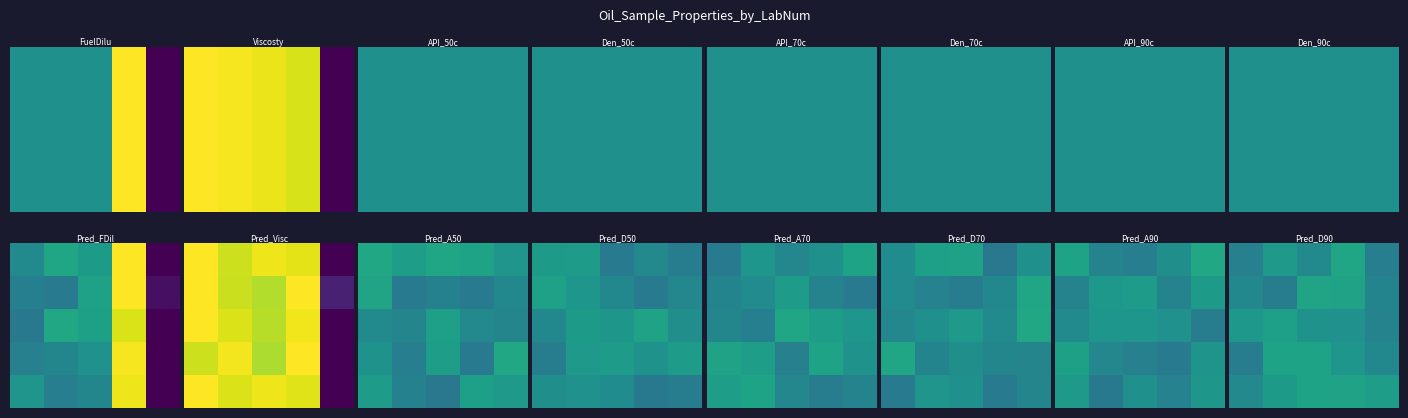

What is the spread (max minus min) of values at 1?

0.2